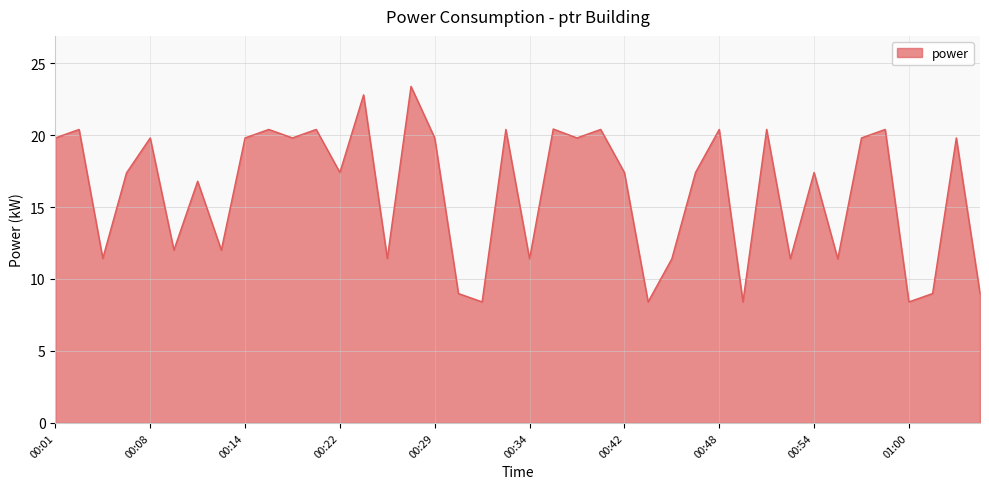

What is the difference between the maximum and minimum values?

15.0